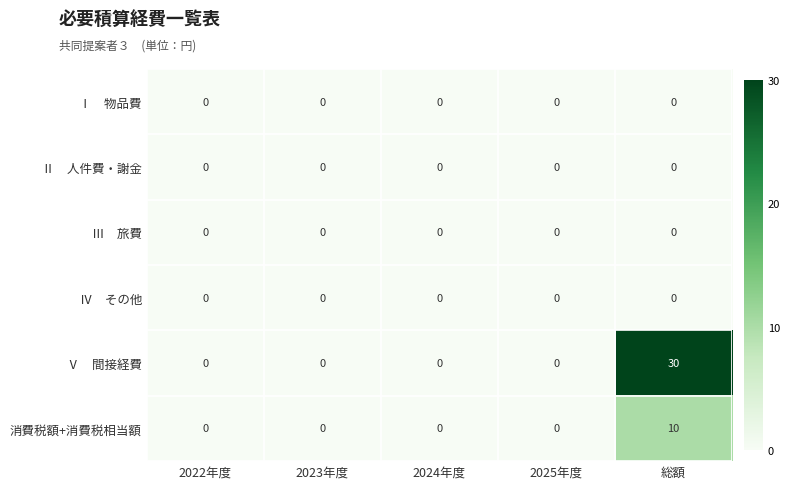

True or false: 消費税額+消費税相当額 has a value of 3 at 総額.

False